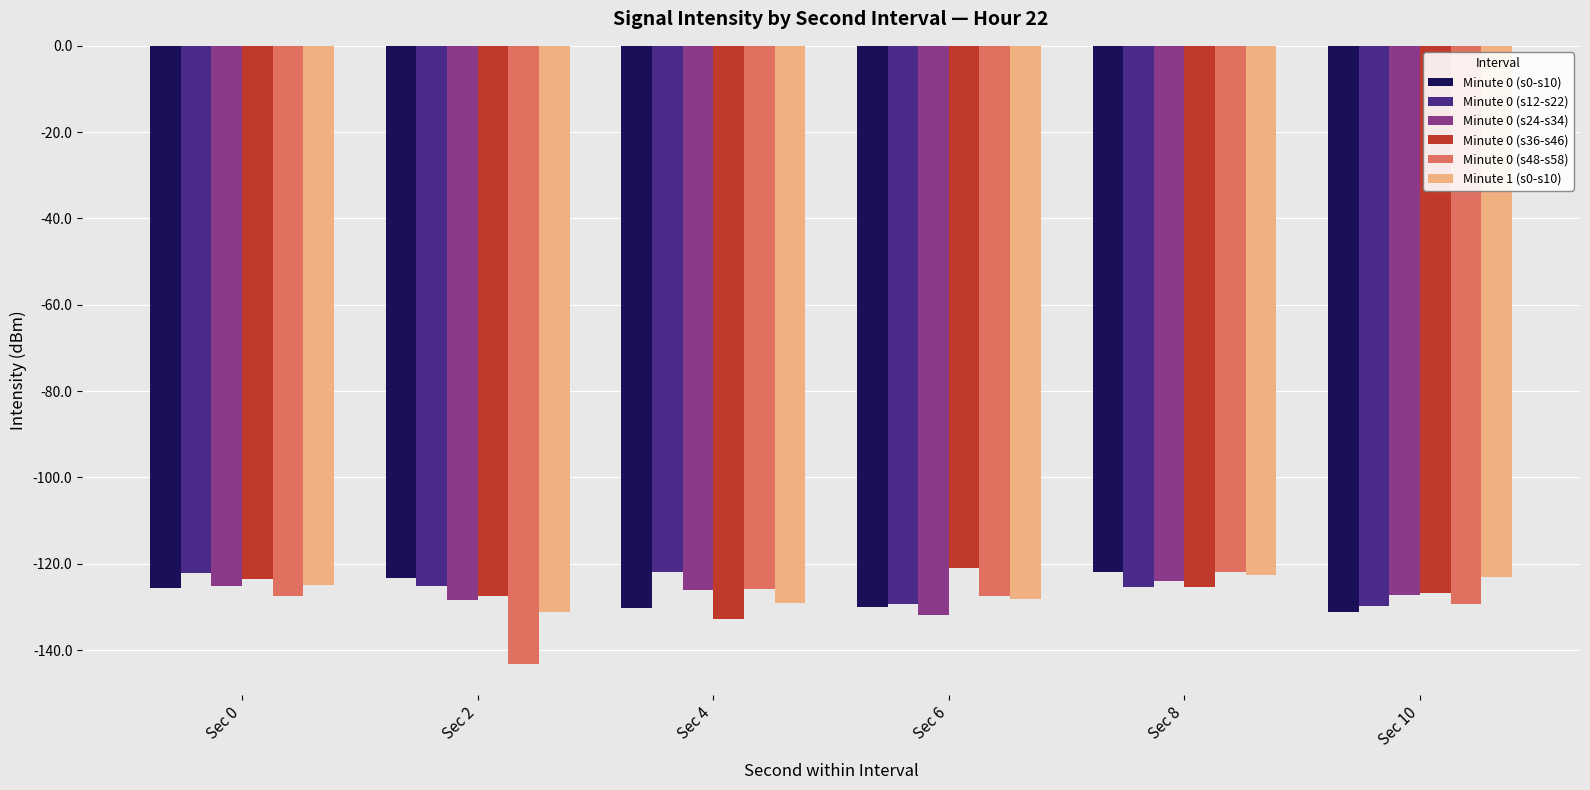

True or false: Minute 1 (s0-s10) has a value of -214.2 at Sec 6.

False